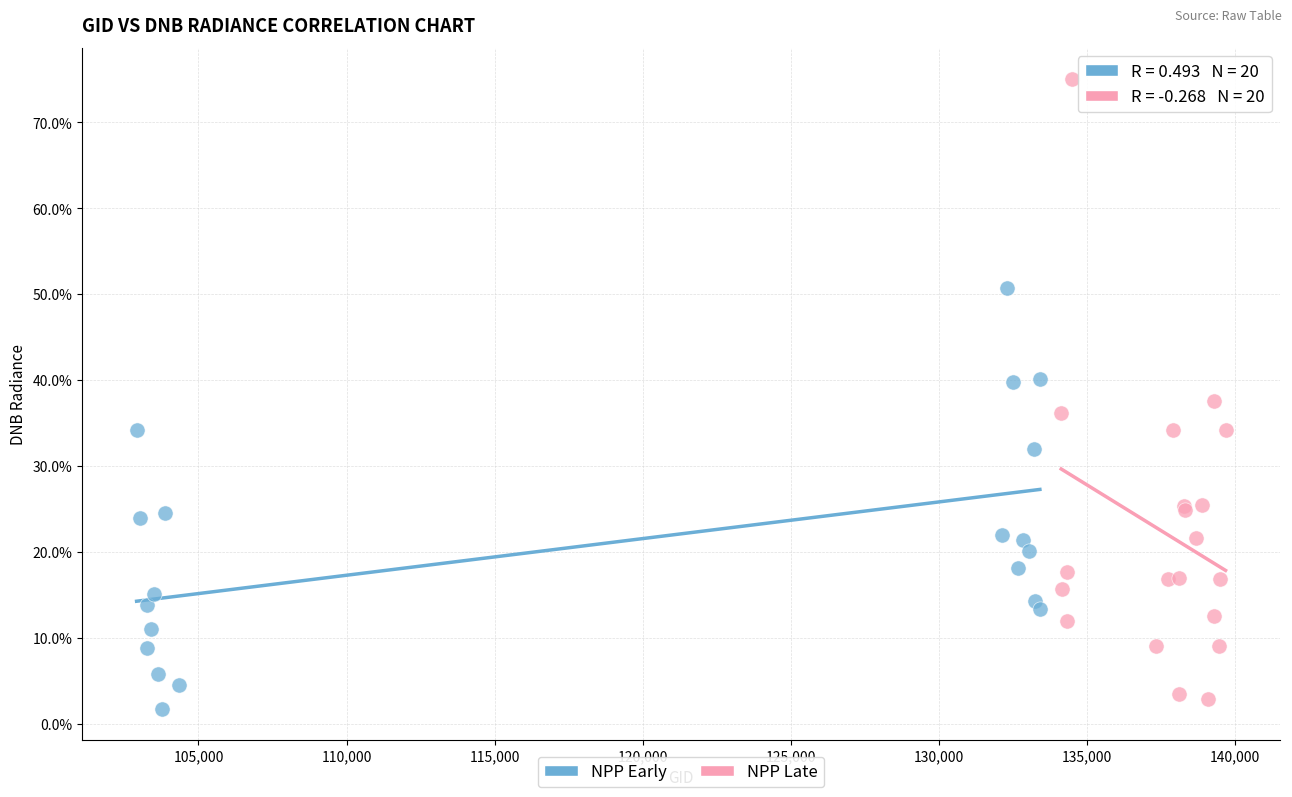

Which series has the largest Y range (max minus min)?

NPP Late